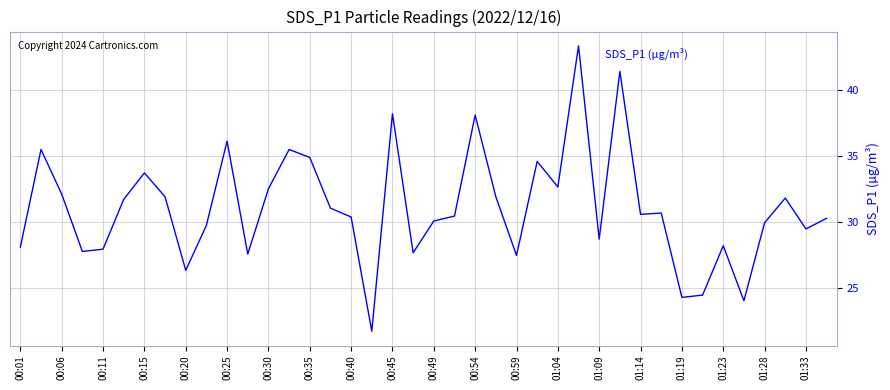

What is the greatest value displayed?

43.3